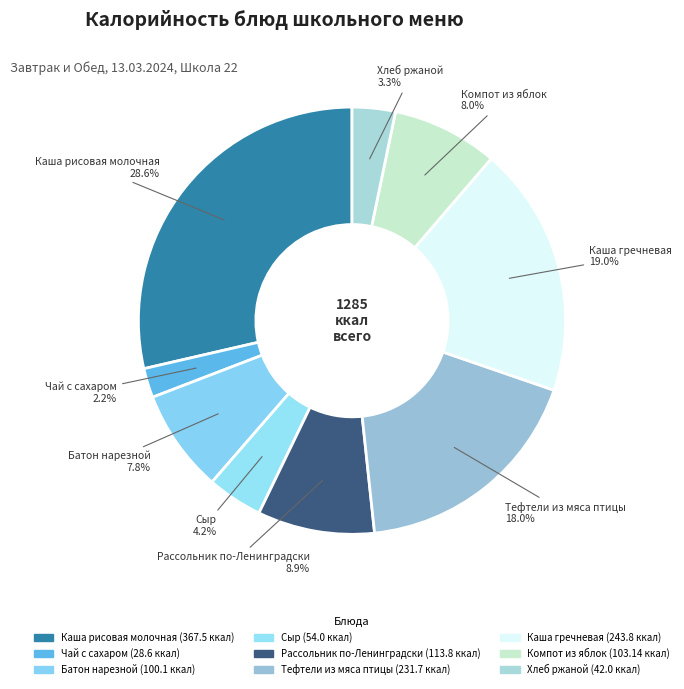

How many slices are in this pie chart?

9